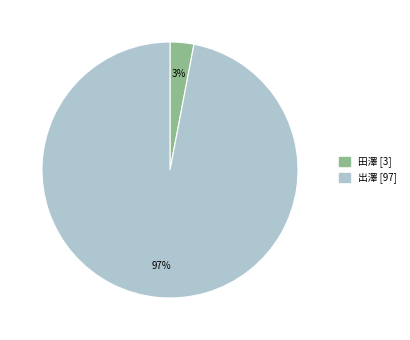

Does 出澤 account for over 50% of the chart?

Yes